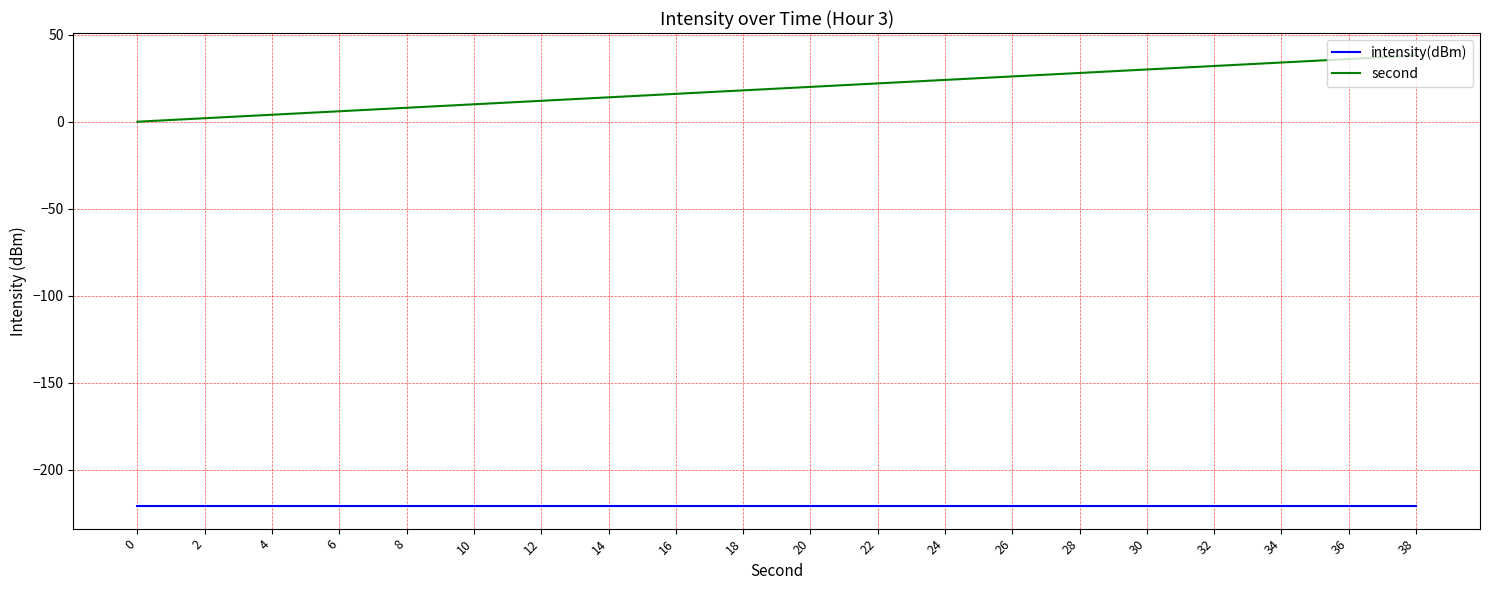

What is the maximum value for second?

38.0